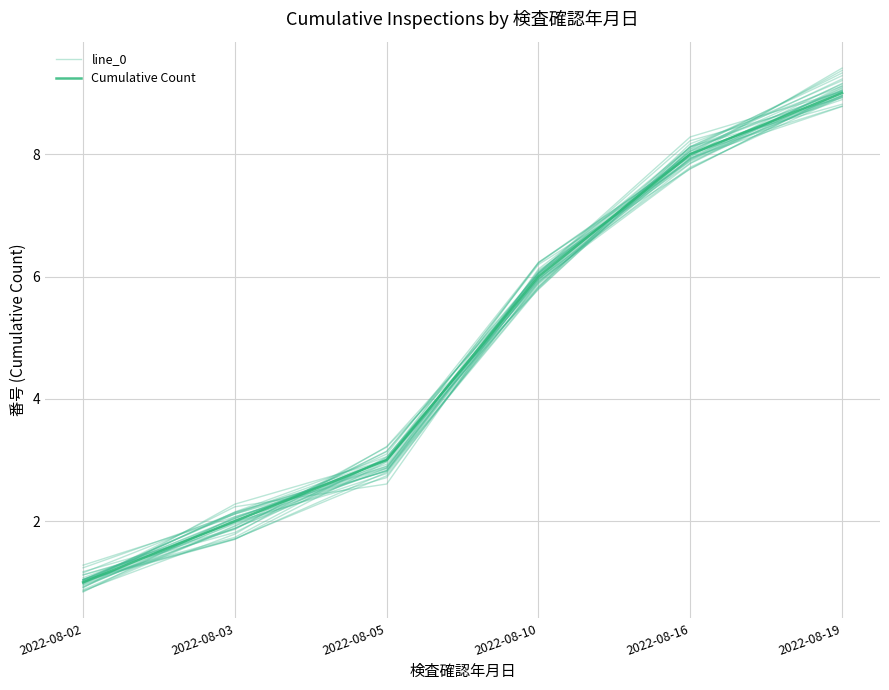

Which series ends up on top after the final intersection of Cumulative Count and line_0?

Cumulative Count